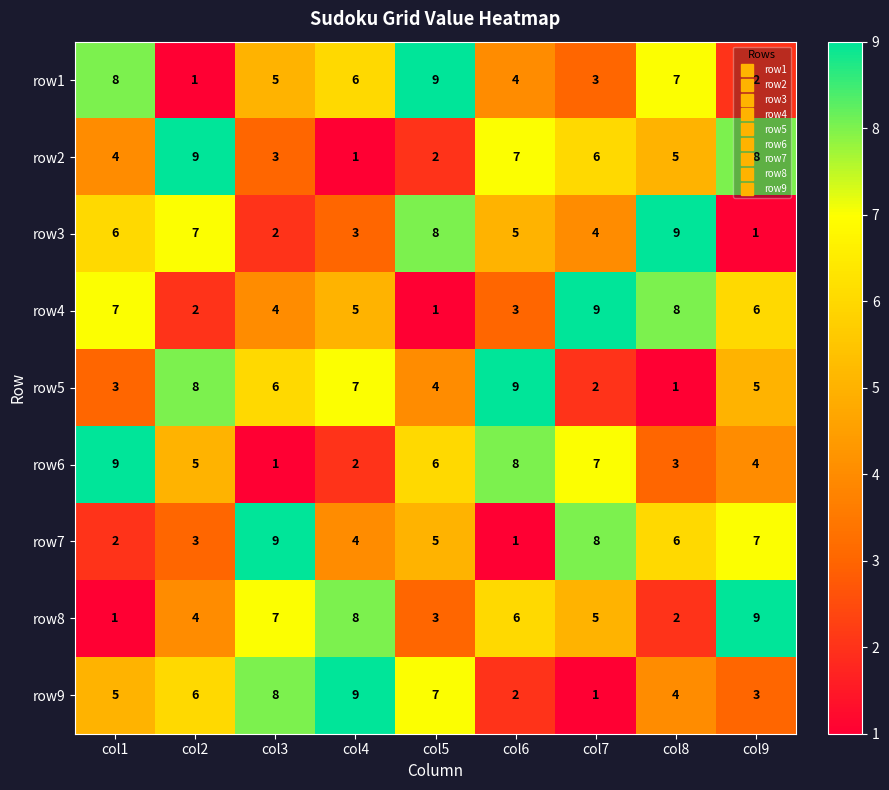

Rank the series at col8 from lowest to highest value.

row5, row8, row6, row9, row2, row7, row1, row4, row3